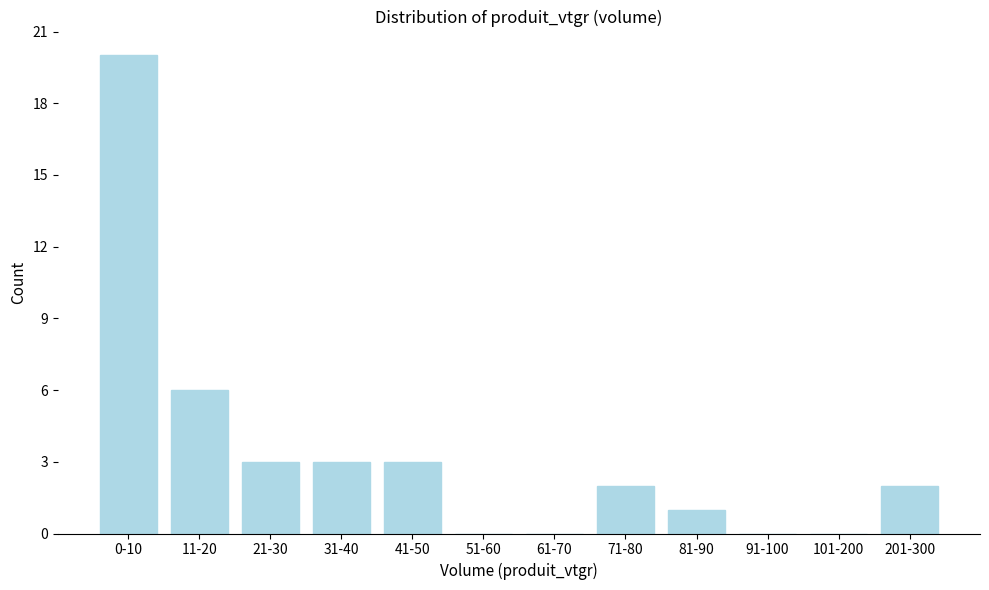

Reading left to right, extract all data points from this chart.

0-10=20	11-20=6	21-30=3	31-40=3	41-50=3	51-60=0	61-70=0	71-80=2	81-90=1	91-100=0	101-200=0	201-300=2